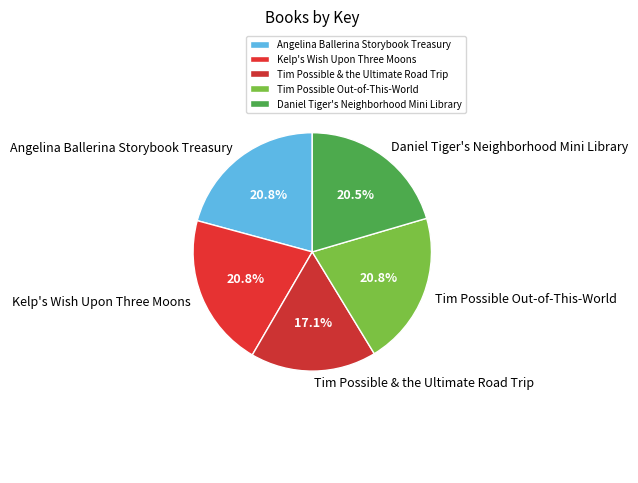

To the nearest percent, what portion does Angelina Ballerina Storybook Treasury represent?

21%